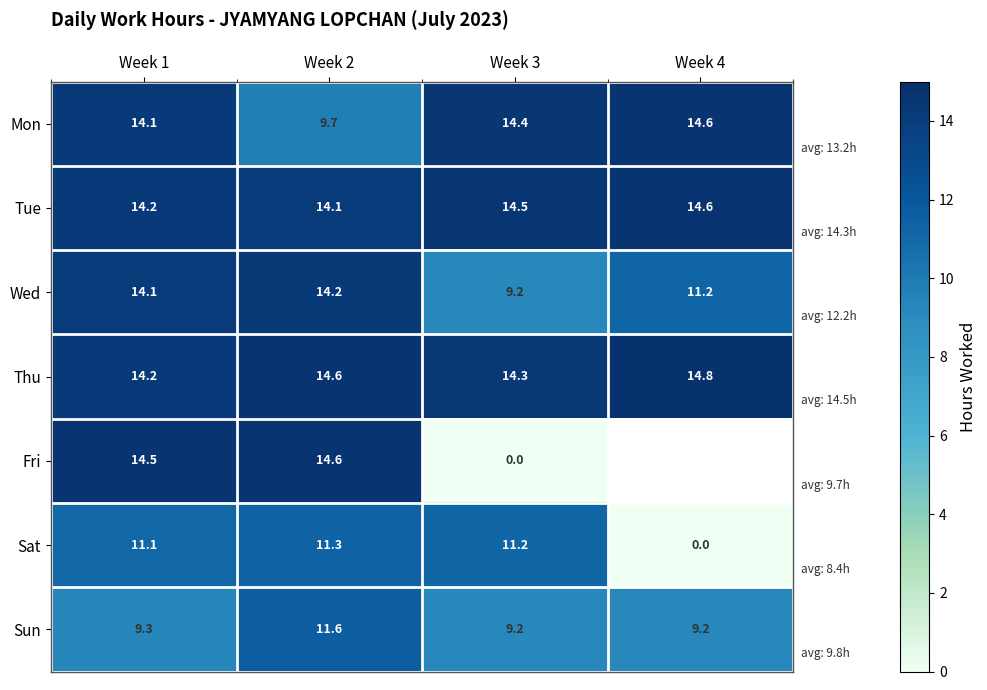

Which series changed the most between Week 1 and Week 2?

Mon